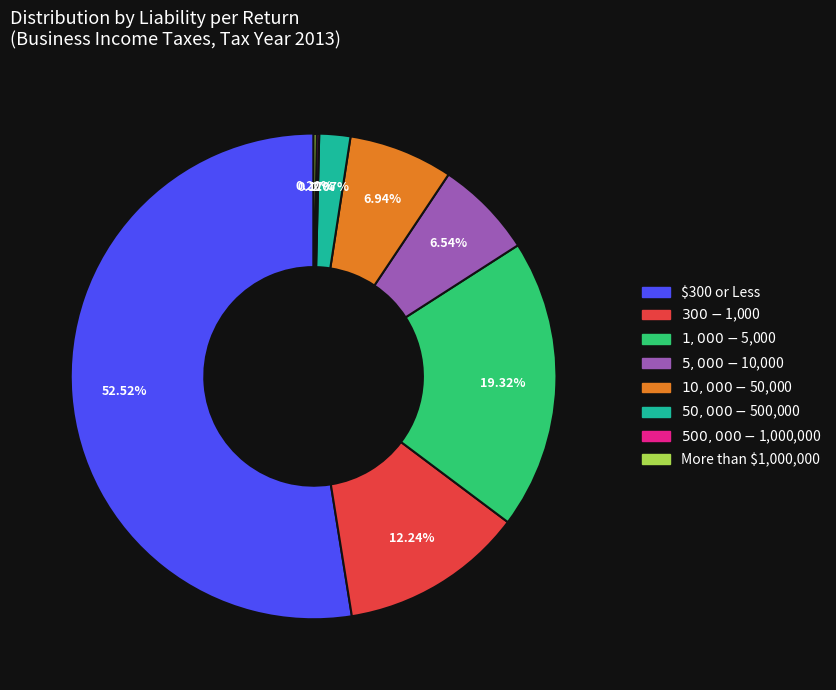

Which category accounts for the majority?

$300 or Less